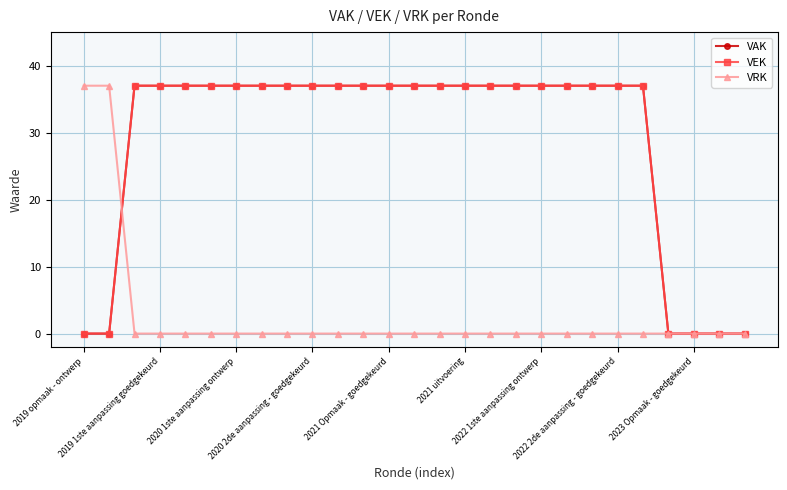

Is this an area chart (filled region under the line)?

No